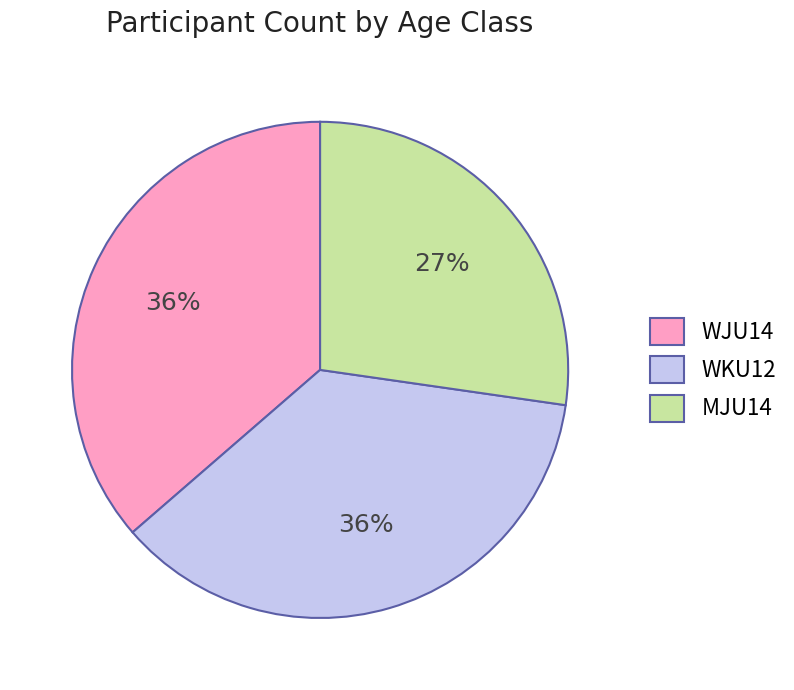

Combined, do MJU14 and WKU12 account for over 50%?

Yes